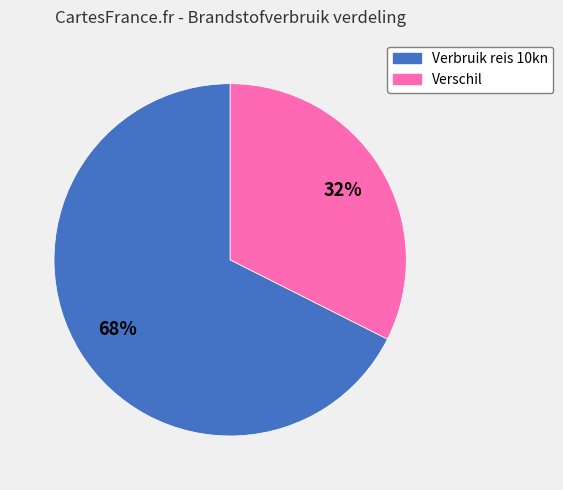

Combined, do Verbruik reis 10kn and Verschil account for over 50%?

Yes